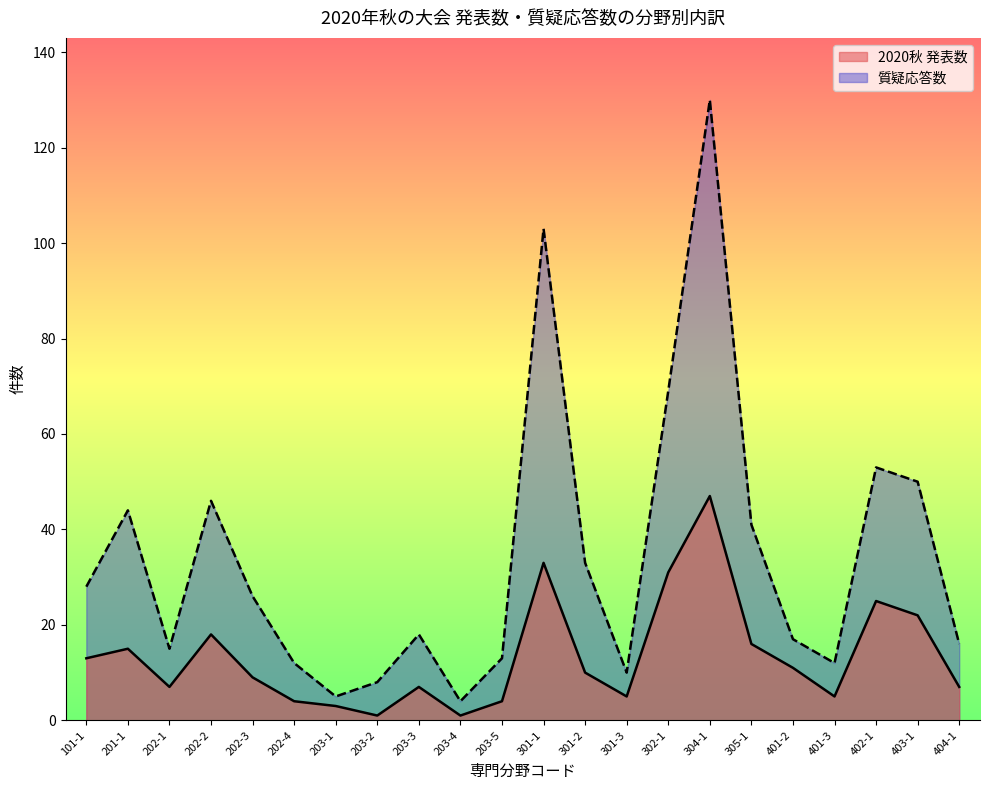

Does the chart have visible grid lines?

No